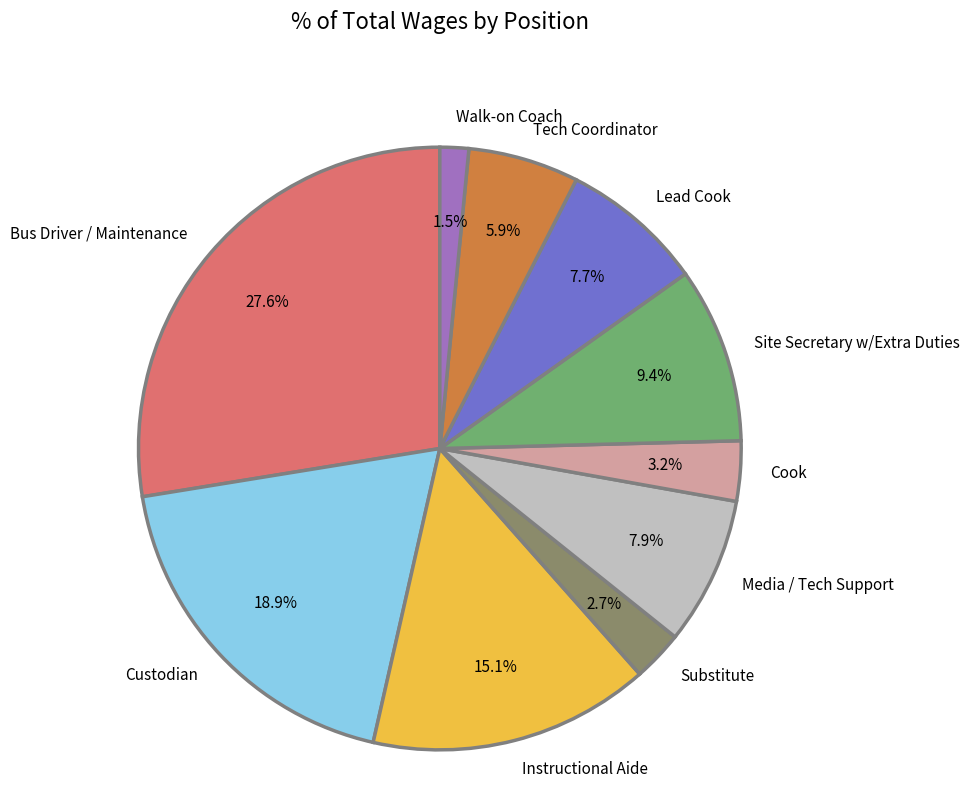

What percentage is the Custodian slice, to the nearest percent?

19%